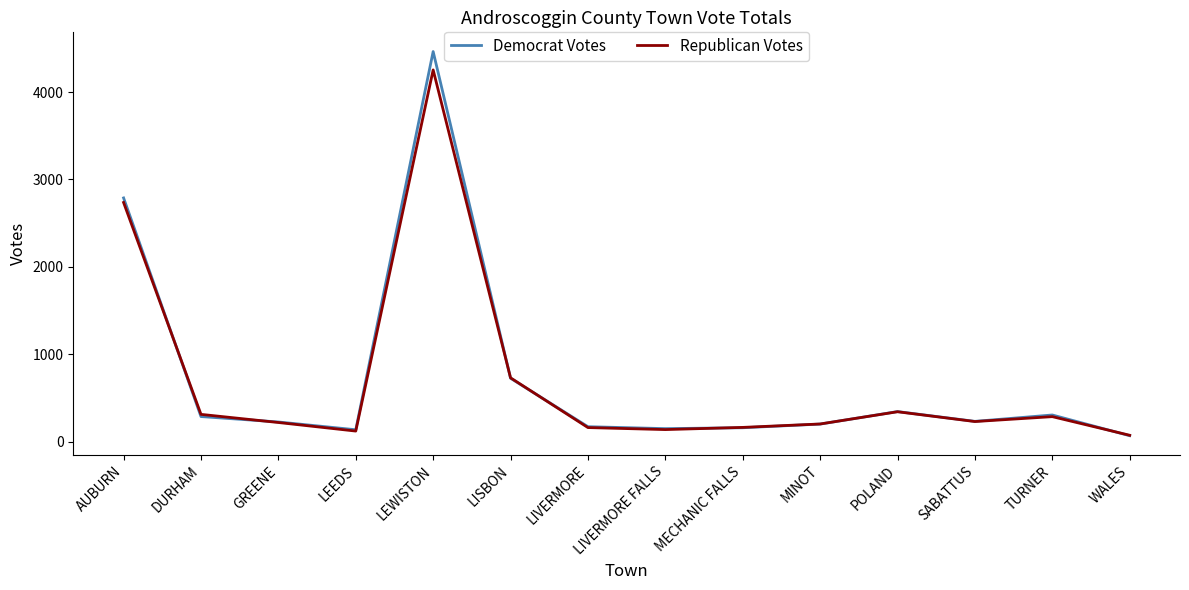

Which series changed the most between AUBURN and LIVERMORE?

Democrat Votes